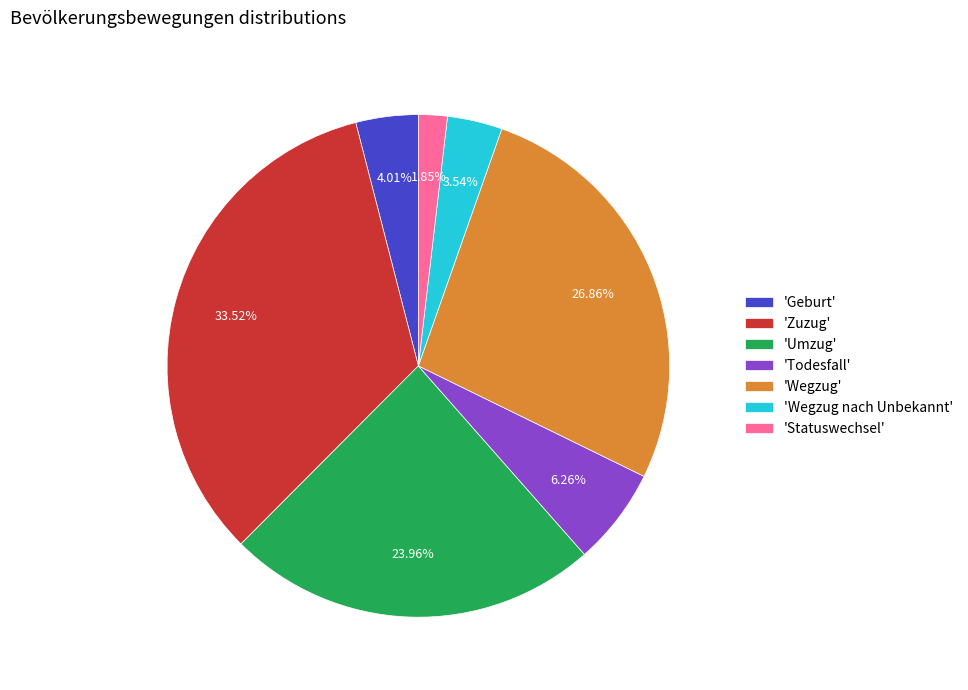

To the nearest percent, what is the difference between the largest and smallest slice percentages?

32%